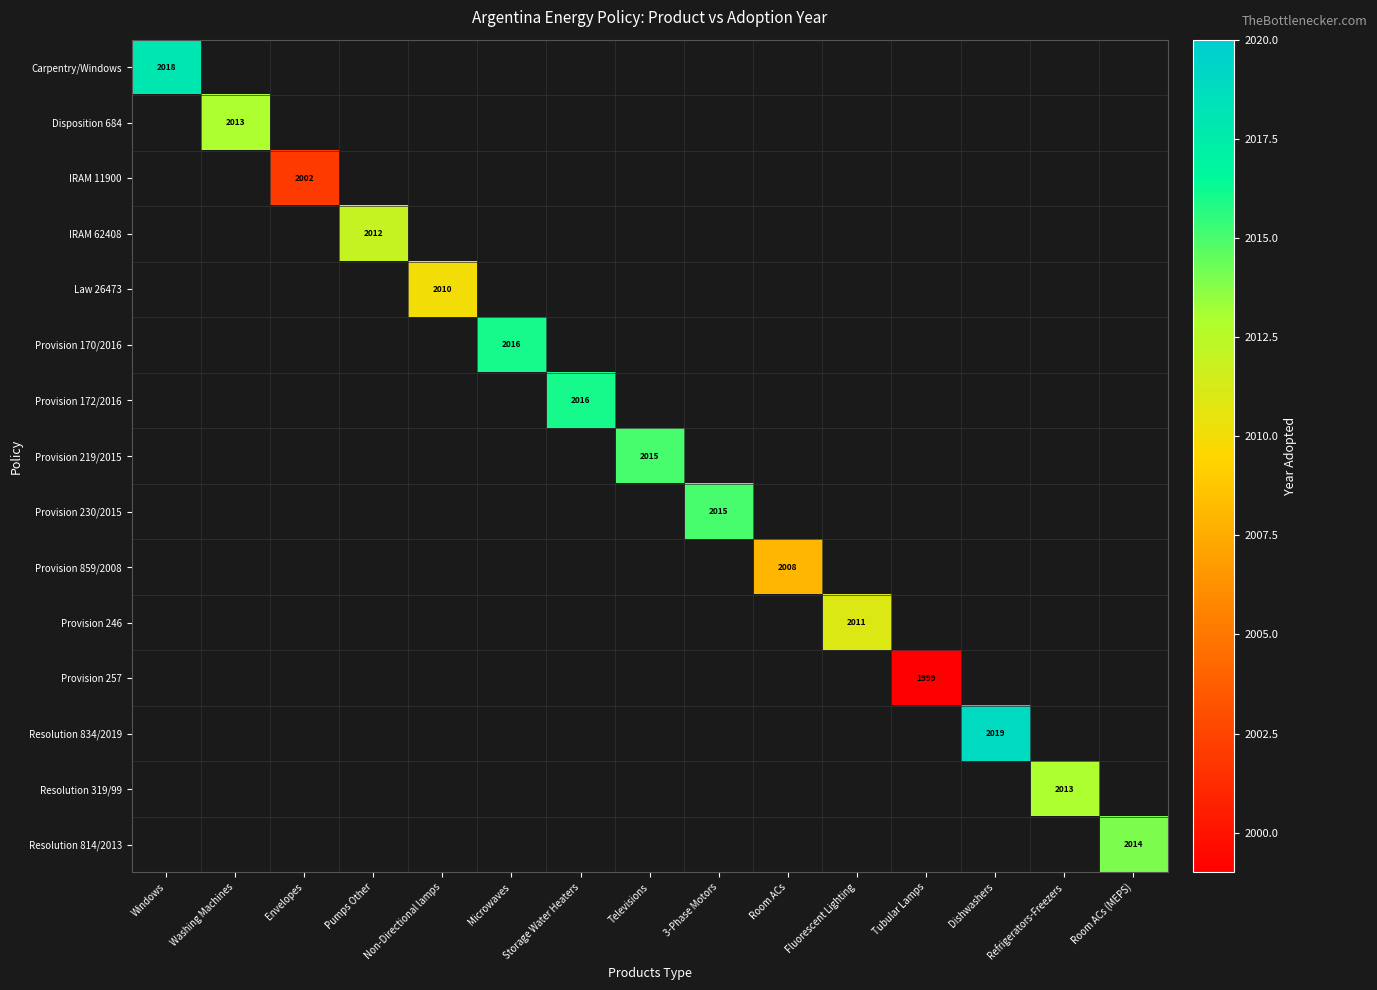

The Resolution 319/99 series shows 3510 at Refrigerators-Freezers. True or false?

False